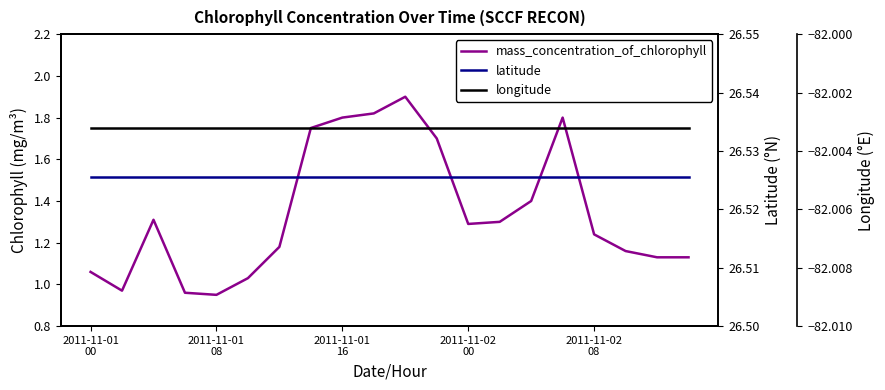

List the series in order of their peak value, highest first.

latitude, mass_concentration_of_chlorophyll, longitude